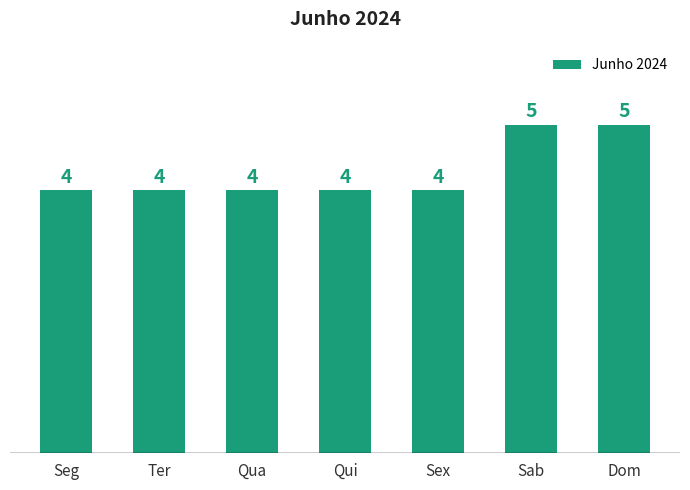

Reading right to left, transcribe all the data shown in this chart.

Dom=5	Sab=5	Sex=4	Qui=4	Qua=4	Ter=4	Seg=4